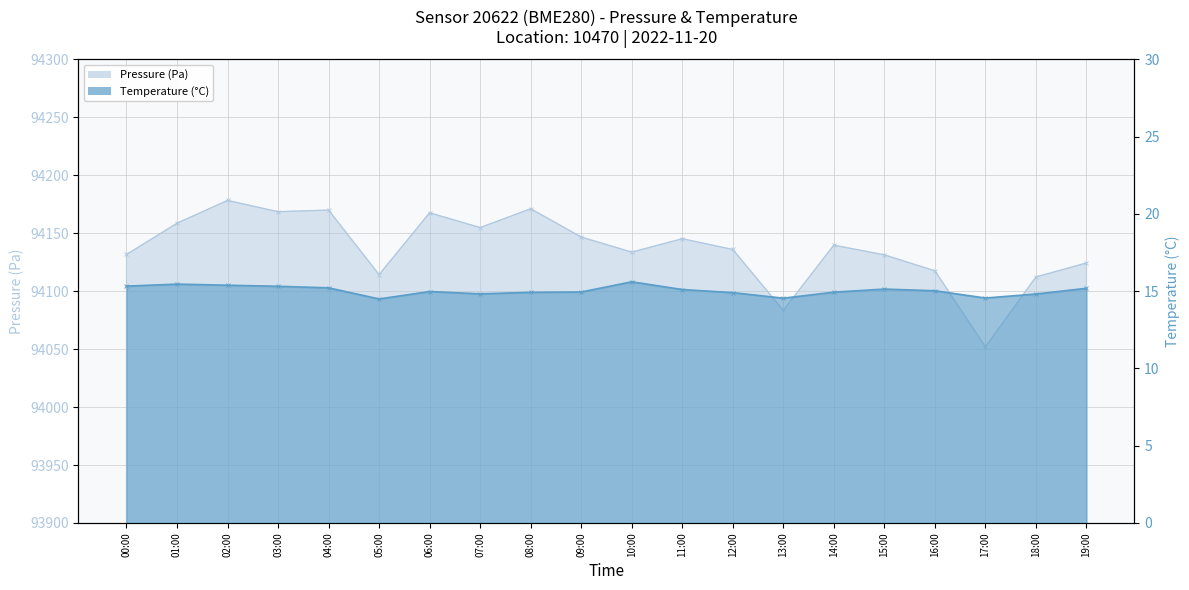

How many lines are shown in the chart?

2